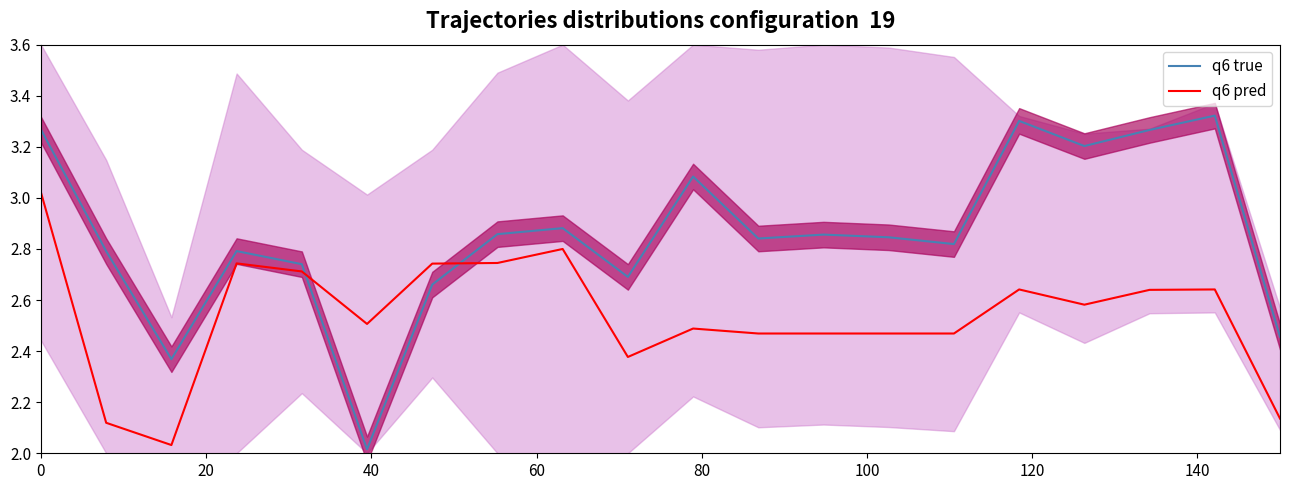

List the series in order of their peak value, highest first.

q6 true, q6 pred